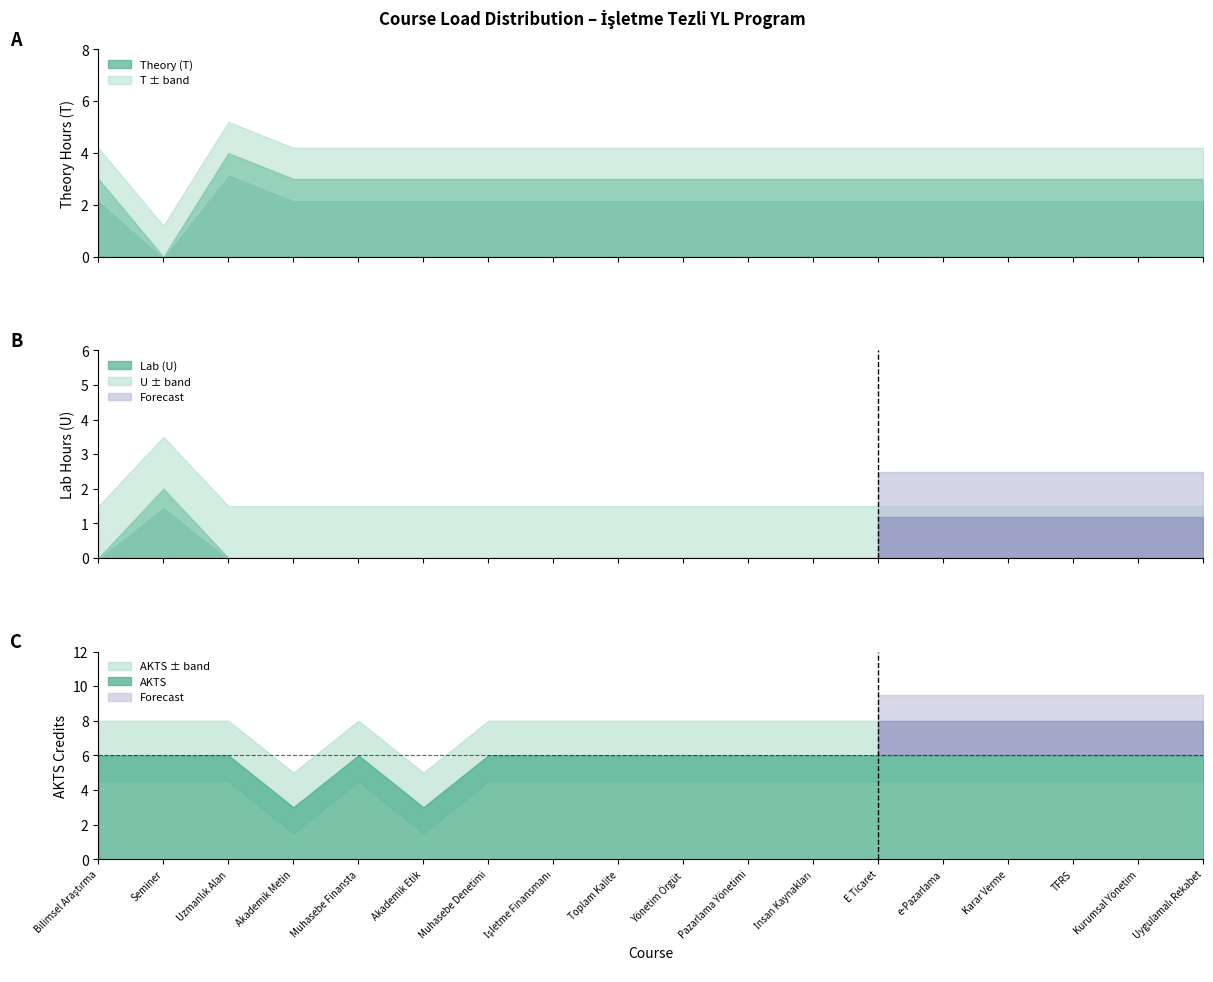

List the series in order of their overall mean, highest first.

AKTS_values, T_values, U_values